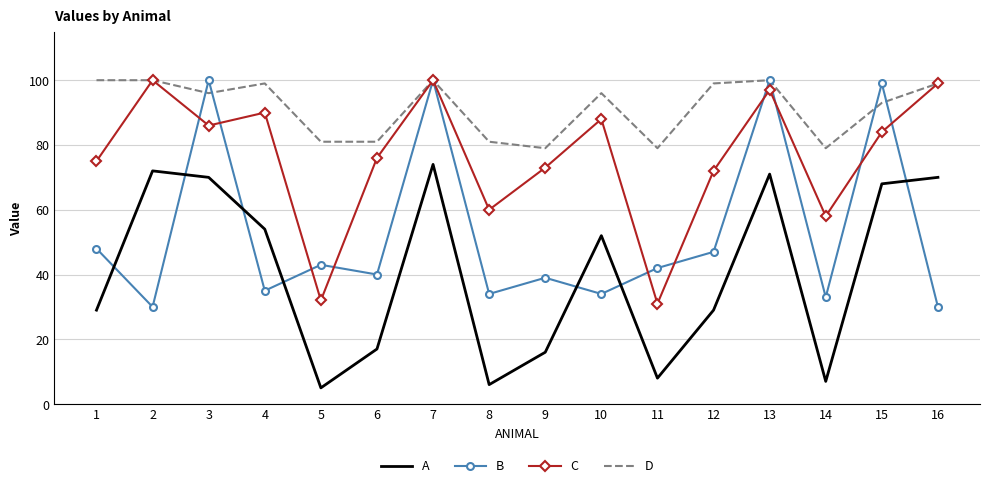

True or false: A and D cross at least once.

False